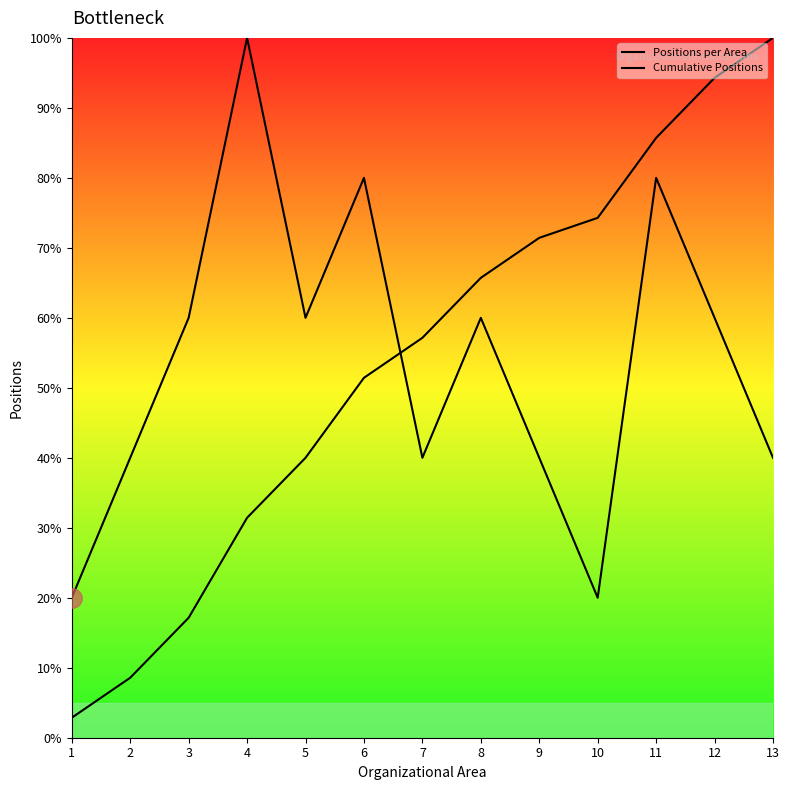

Rank the categories by Cumulative Positions value from highest to lowest.

13, 12, 11, 10, 9, 8, 7, 6, 5, 4, 3, 2, 1